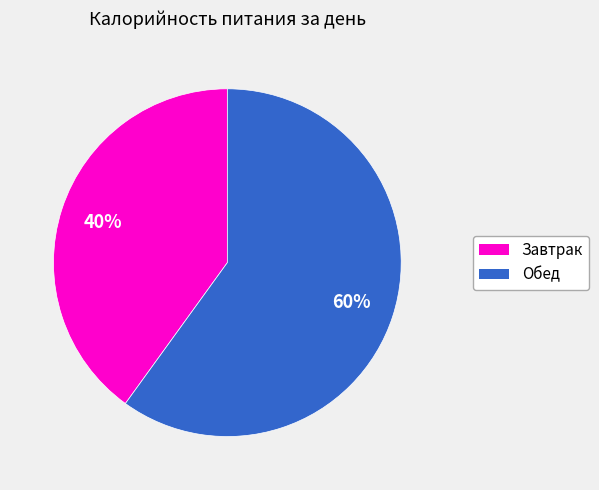

To the nearest percent, what percentage of the pie is Обед?

60%